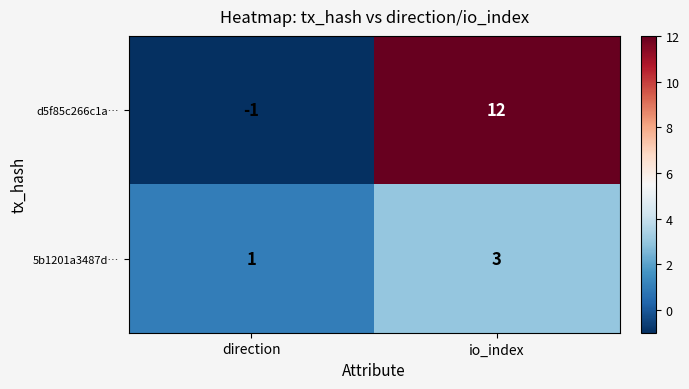

What is the sum of the 5b1201a3487d… values at io_index and direction?

4